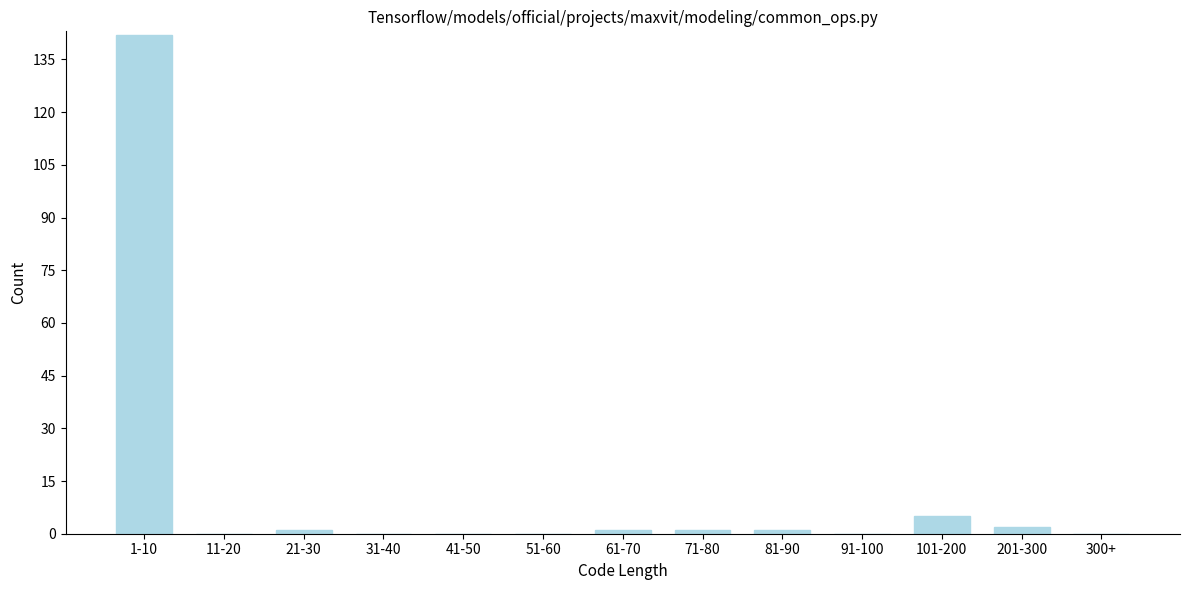

Reading right to left, transcribe all the data shown in this chart.

300+=0	201-300=2	101-200=5	91-100=0	81-90=1	71-80=1	61-70=1	51-60=0	41-50=0	31-40=0	21-30=1	11-20=0	1-10=142